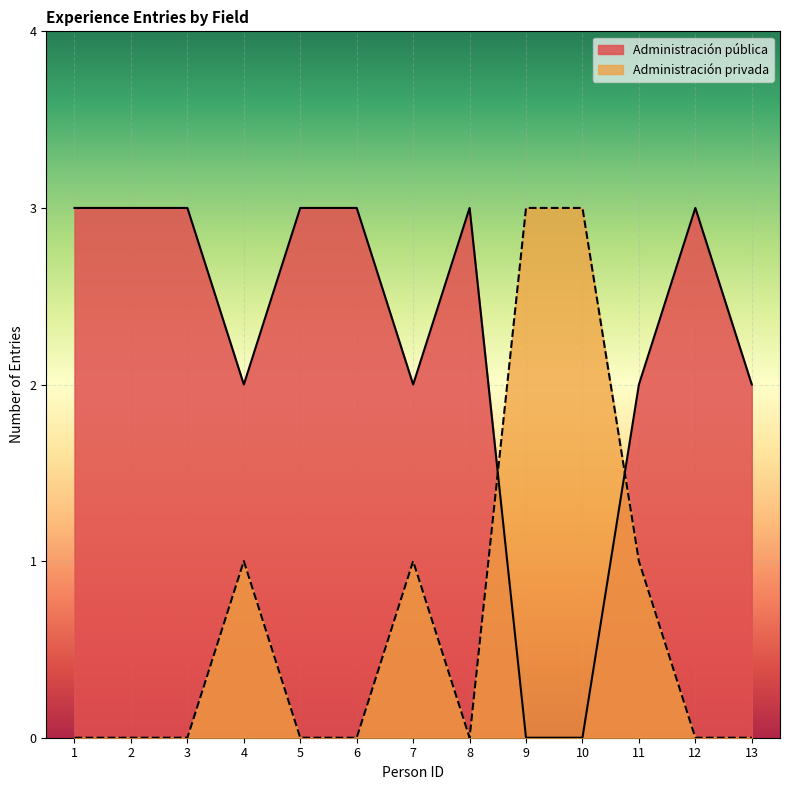

How many lines are shown in the chart?

2